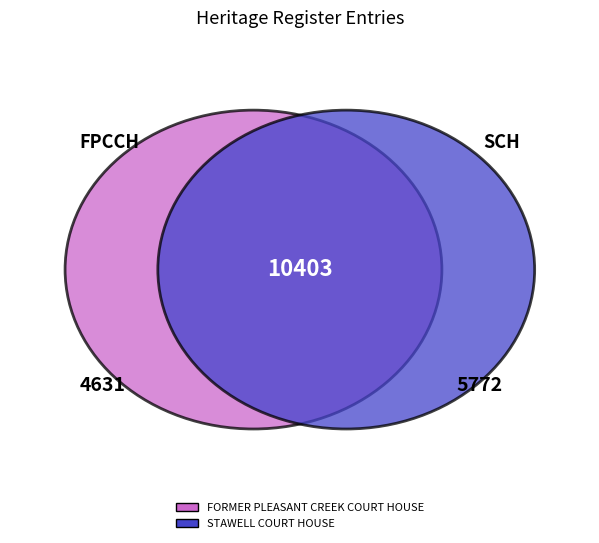

To the nearest percent, what is the difference between the STAWELL COURT HOUSE and FORMER PLEASANT CREEK COURT HOUSE slice percentages?

11%